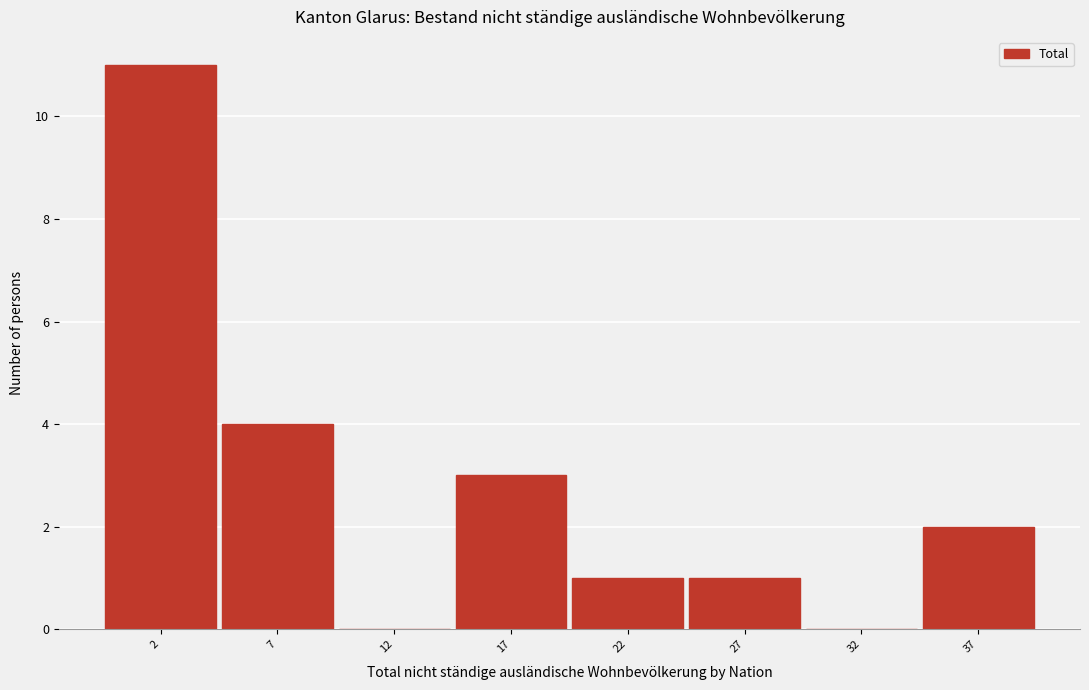

Reading left to right, transcribe all the data shown in this chart.

2=11	7=4	12=0	17=3	22=1	27=1	32=0	37=2